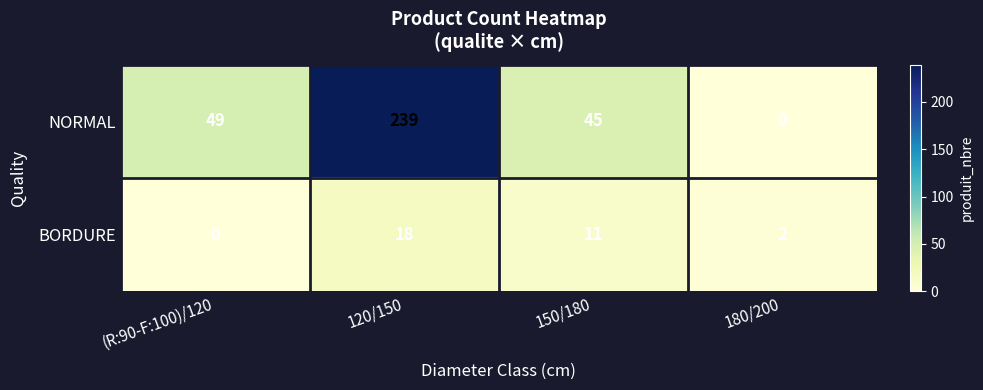

List the series in order of their overall mean, lowest first.

BORDURE, NORMAL